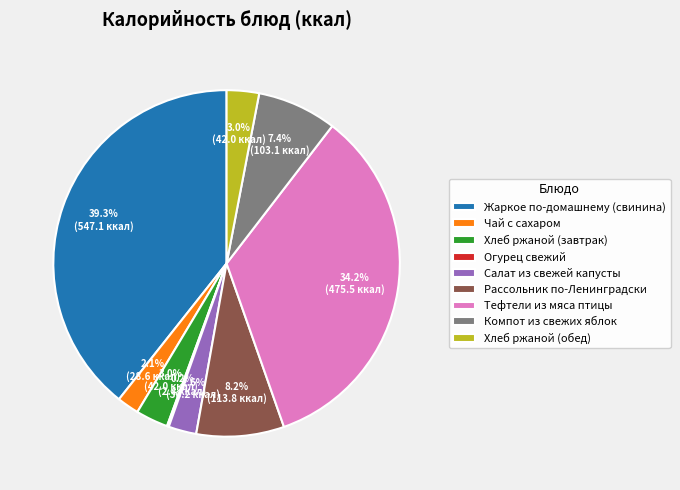

Which category has the biggest portion of the pie?

Жаркое по-домашнему (свинина)